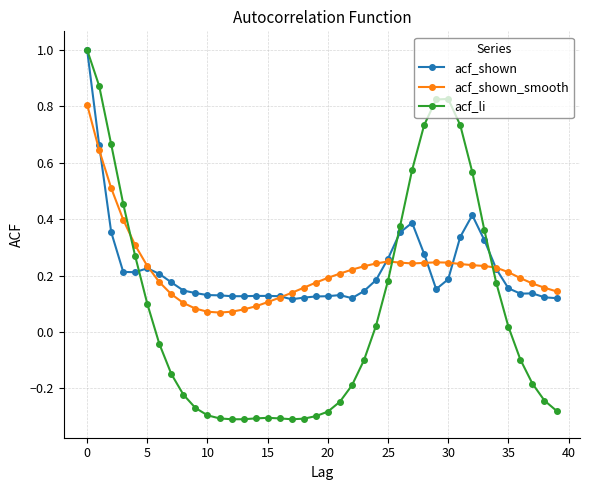

What is the greatest value displayed?

1.0